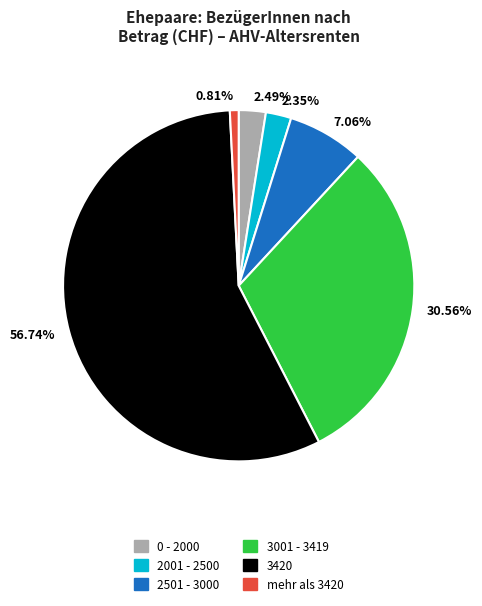

Between 30.56% and 2.35%, which is larger?

30.56%